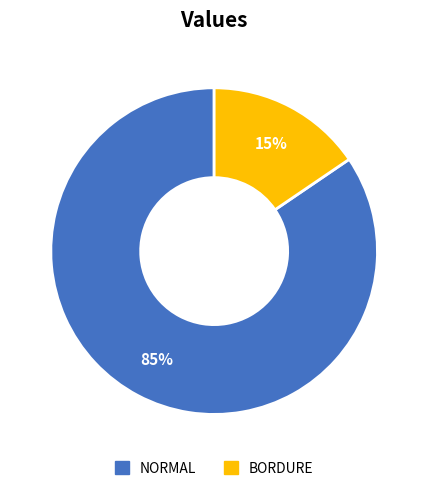

Count the number of slices in the pie.

2